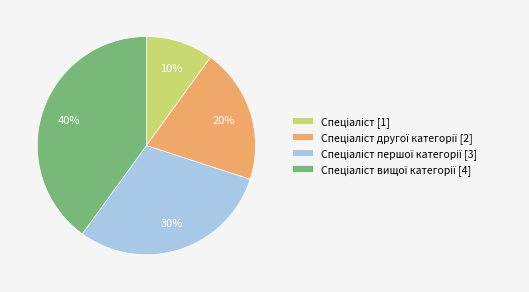

Is there any slice that represents more than half of the pie?

No